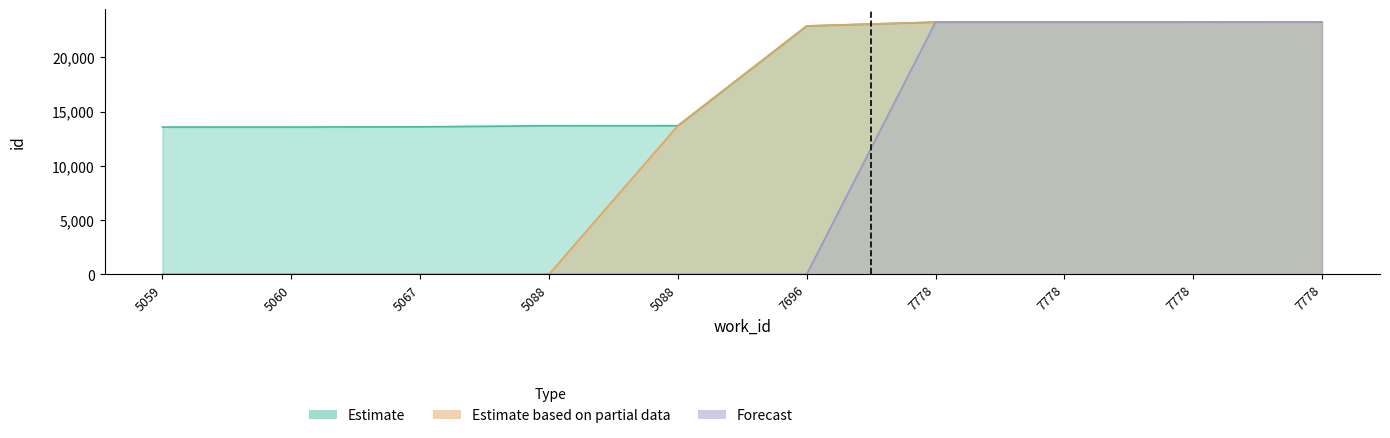

What is the highest value of the Forecast series?

23256